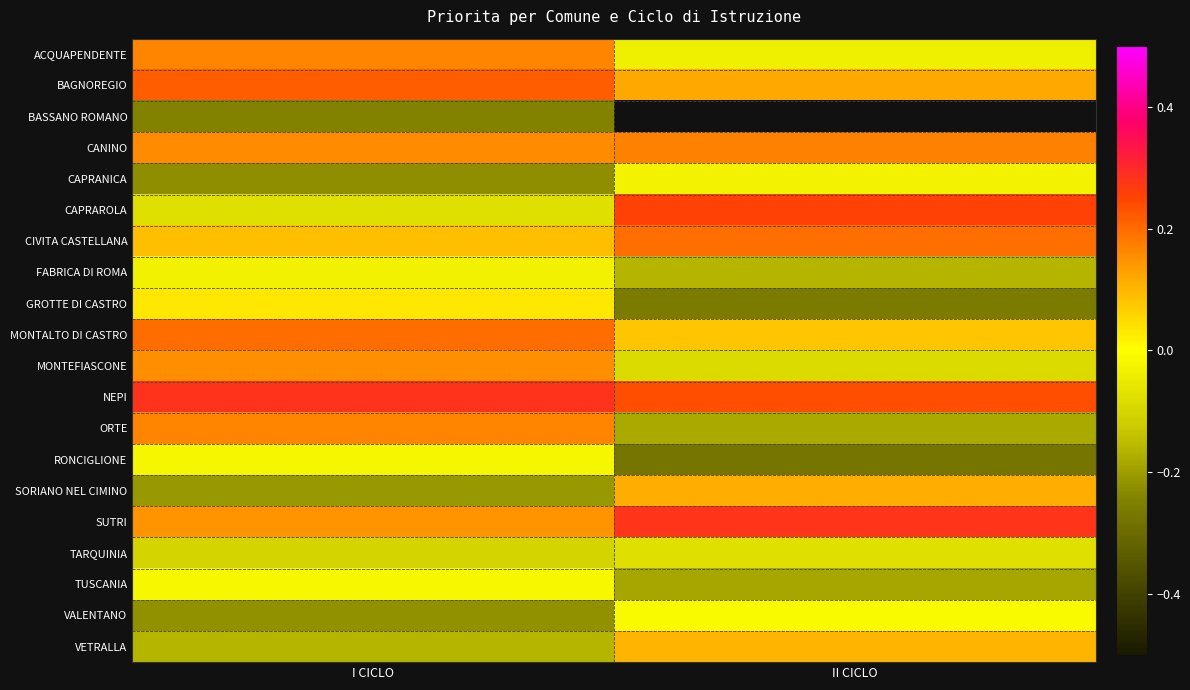

Which has a higher value, I CICLO or II CICLO?

I CICLO